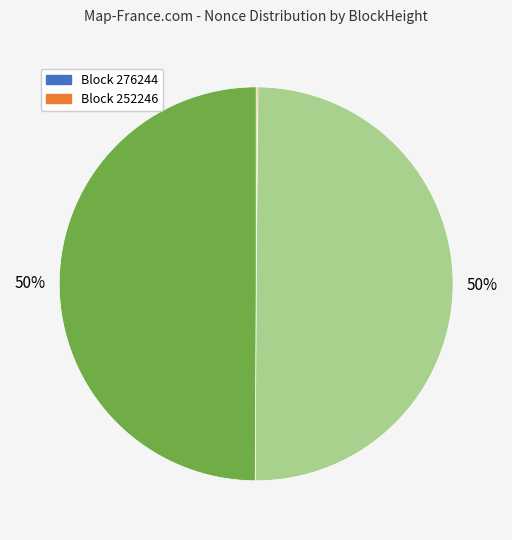

To the nearest percent, what is the average slice percentage?

25%